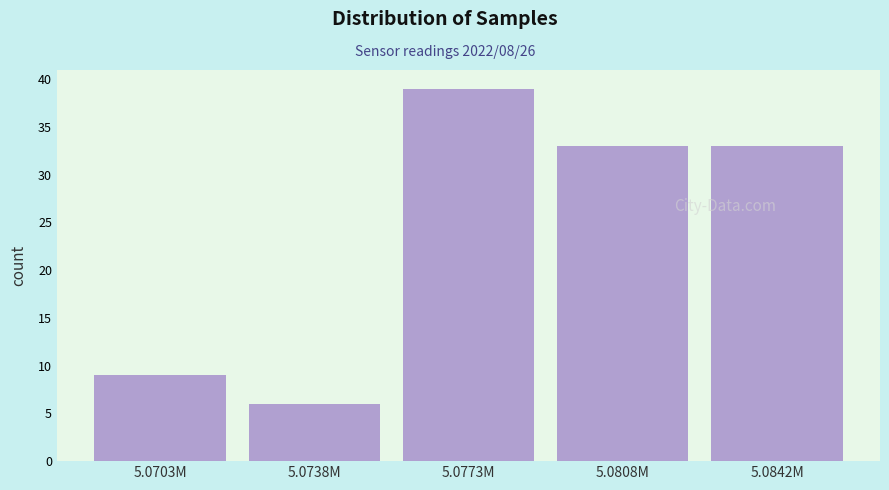

Reading left to right, list all the values displayed in this chart.

5.0703M=9	5.0738M=6	5.0773M=39	5.0808M=33	5.0842M=33